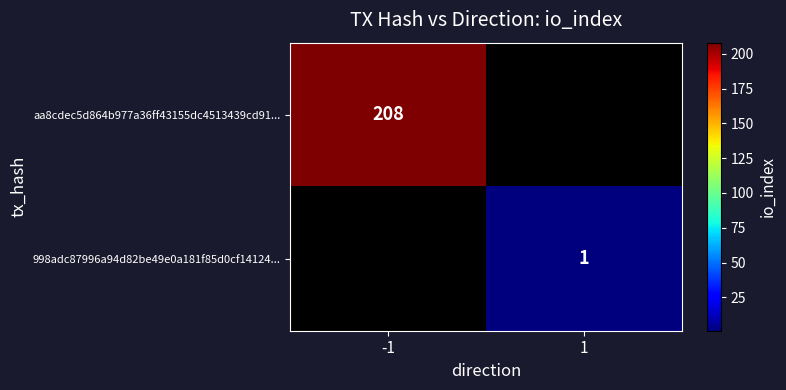

At which category does the chart reach its minimum across all series?

1